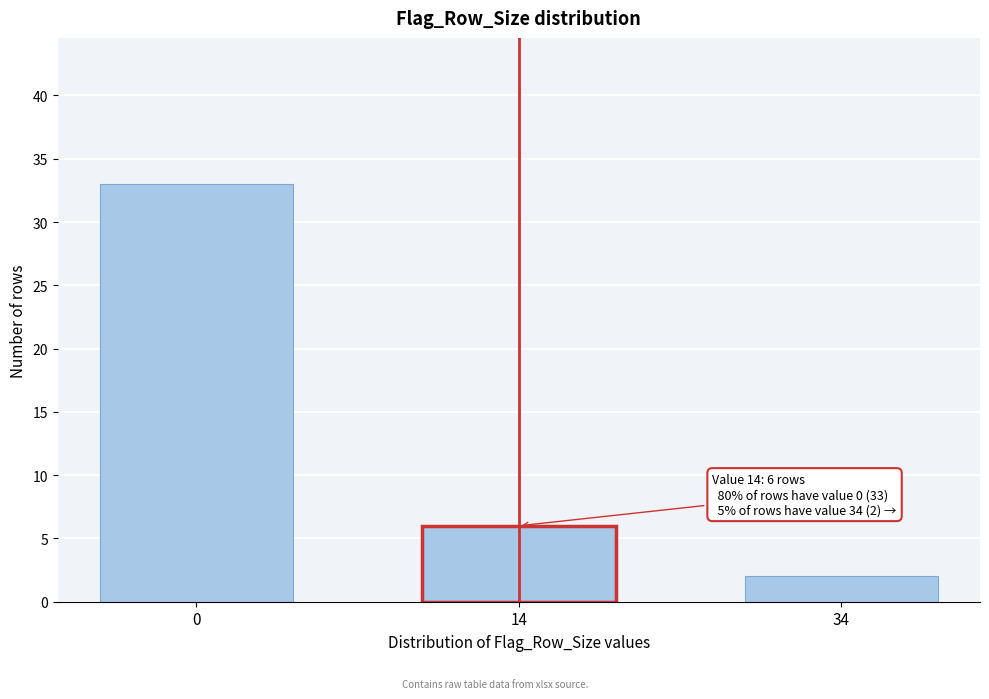

Reading left to right, what are all the values shown in this chart?

0=33	14=6	34=2